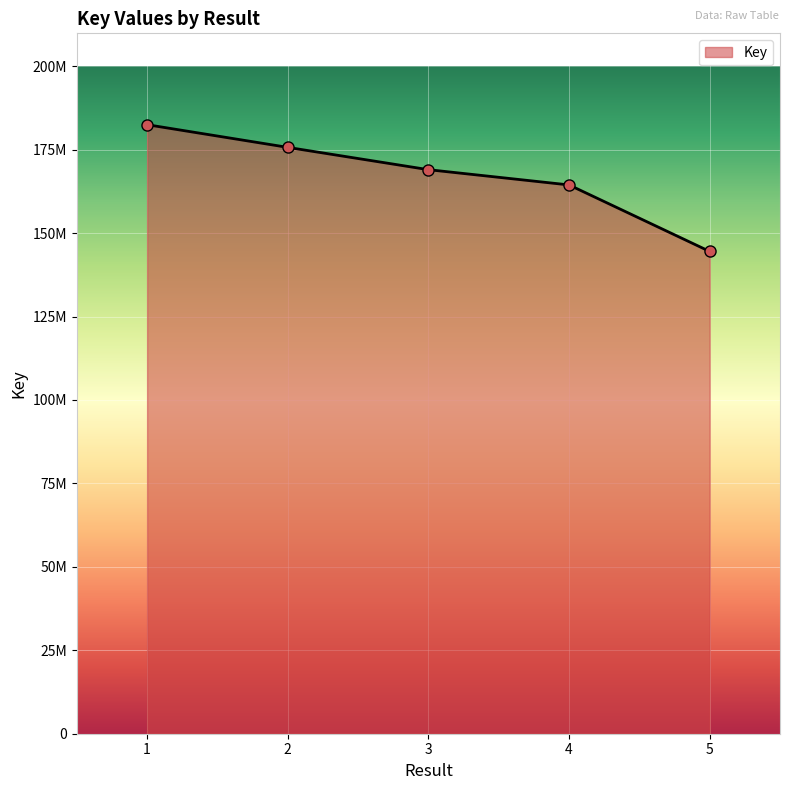

Which category has the highest value across all series?

1